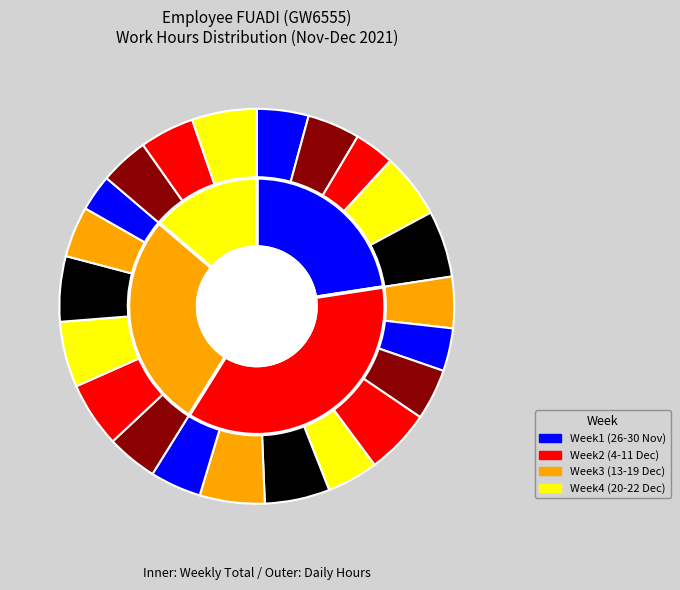

To the nearest percent, what percentage of the pie is 27-Sat?

4%